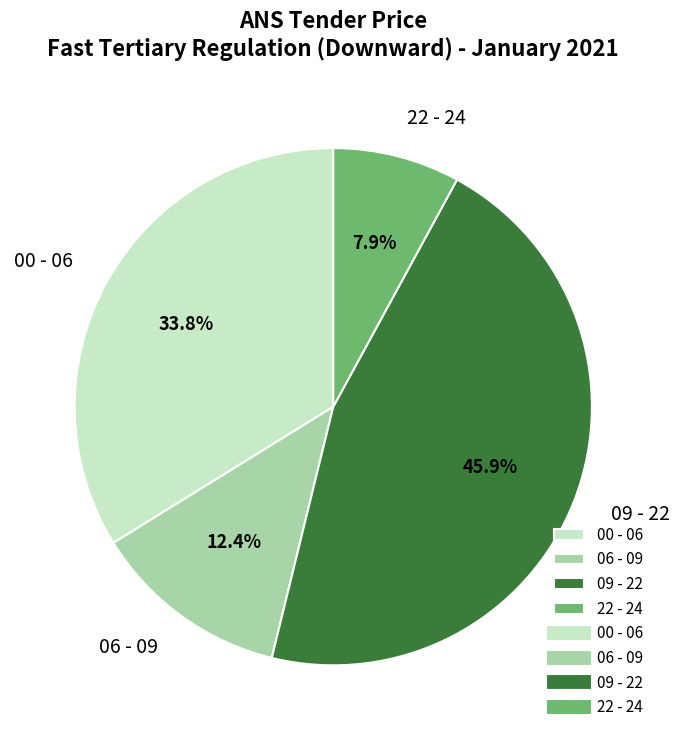

Is there a majority slice in this chart?

No